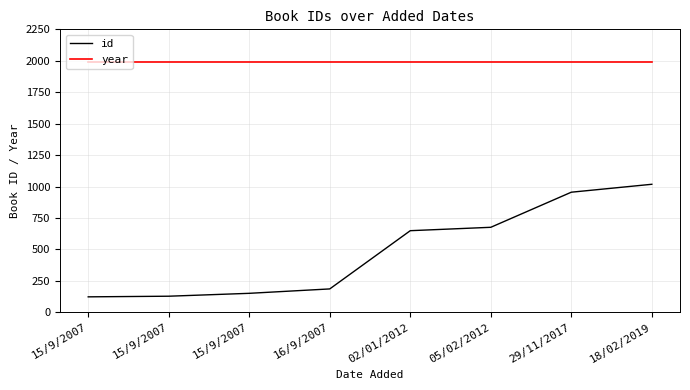

What is the difference between the highest and lowest values at 15/9/2007?

1868